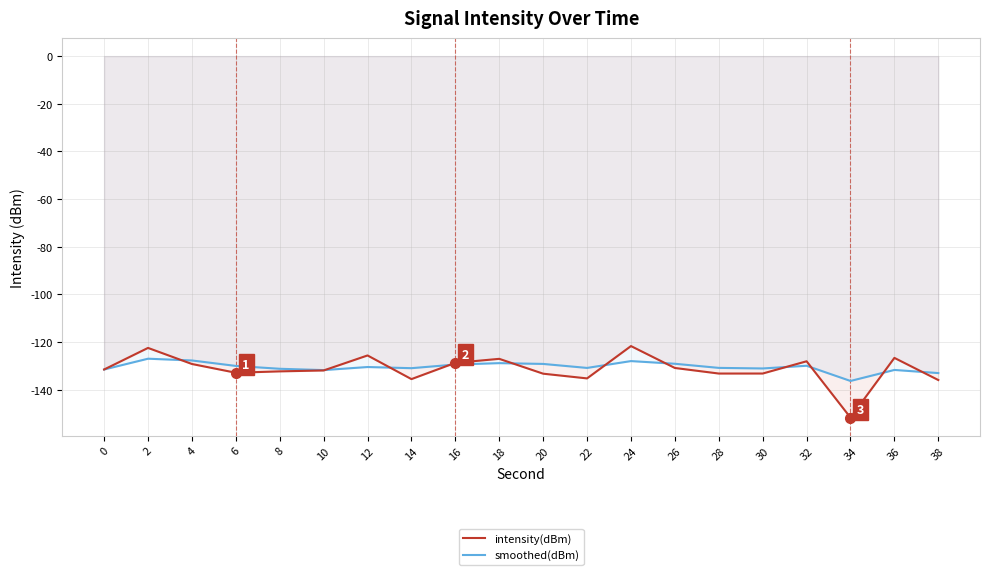

How many lines are shown in the chart?

2